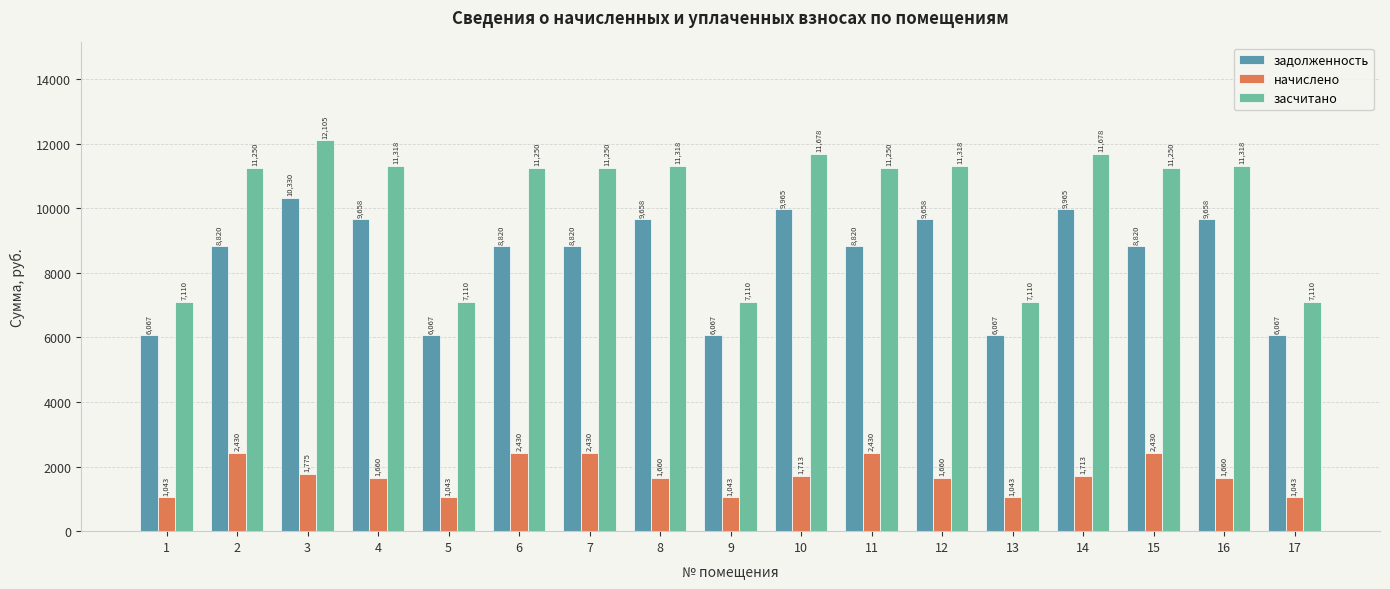

List the series in order of their peak value, highest first.

засчитано, задолженность, начислено